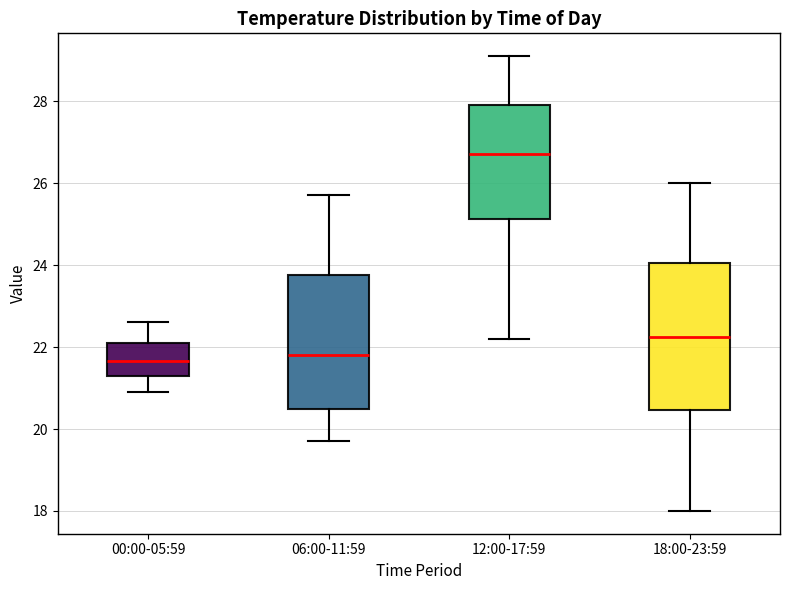

Reading left to right, read every box against the y-axis: the position of its median line, the range the box covers, and the ends of its whiskers. The values are not printed on the chart, so give them approximately, as read against the axis.

00:00-05:59: median 21.6, box 21.4 to 22.2, whiskers 21.0 to 22.6
06:00-11:59: median 21.8, box 20.6 to 23.8, whiskers 19.8 to 25.8
12:00-17:59: median 26.8, box 25.2 to 28.0, whiskers 22.2 to 29.2
18:00-23:59: median 22.2, box 20.4 to 24.0, whiskers 18.0 to 26.0